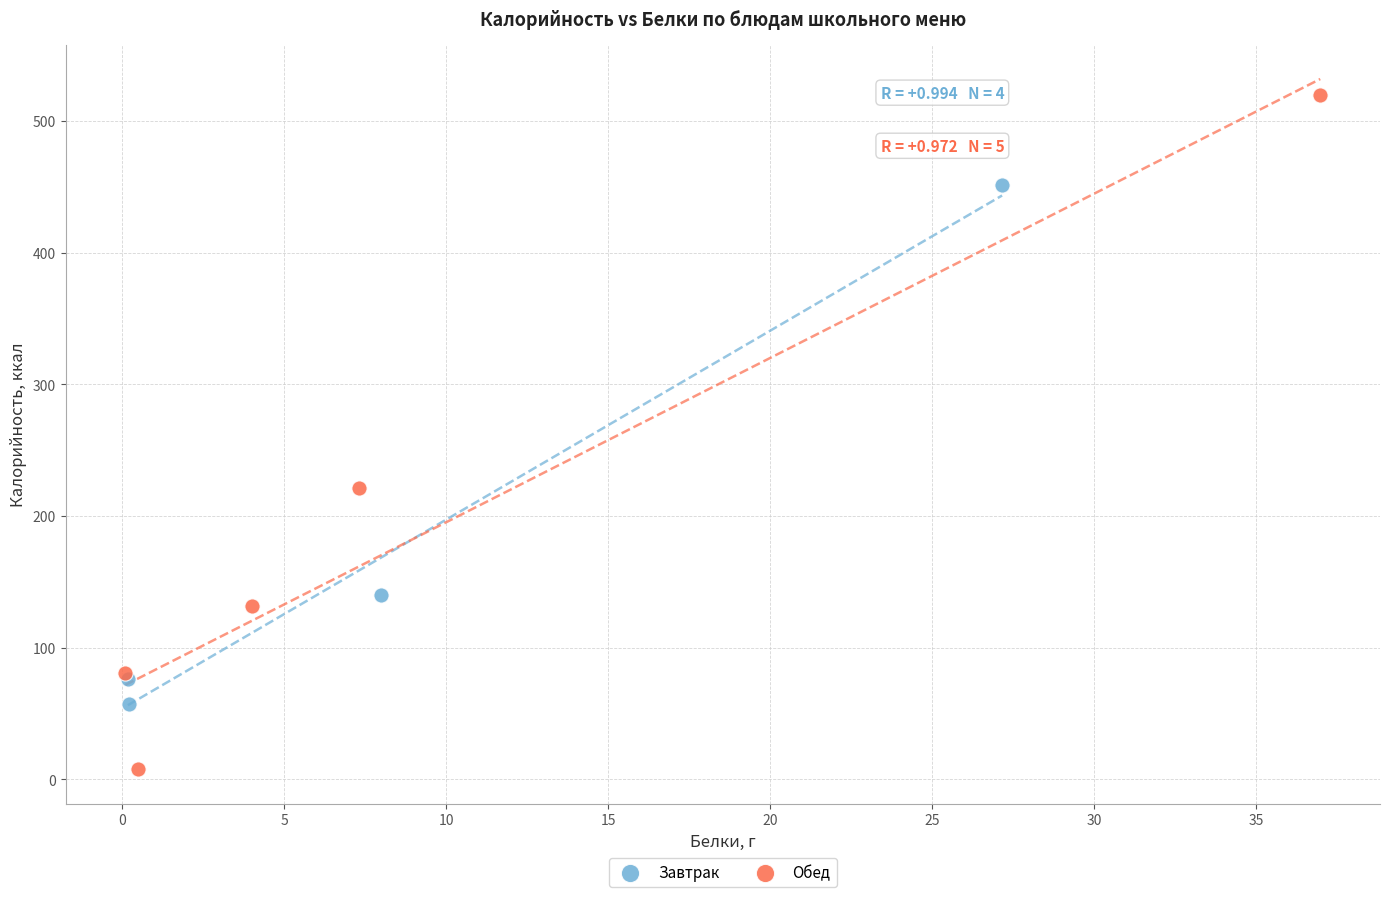

Which series reaches the maximum Y coordinate?

Обед